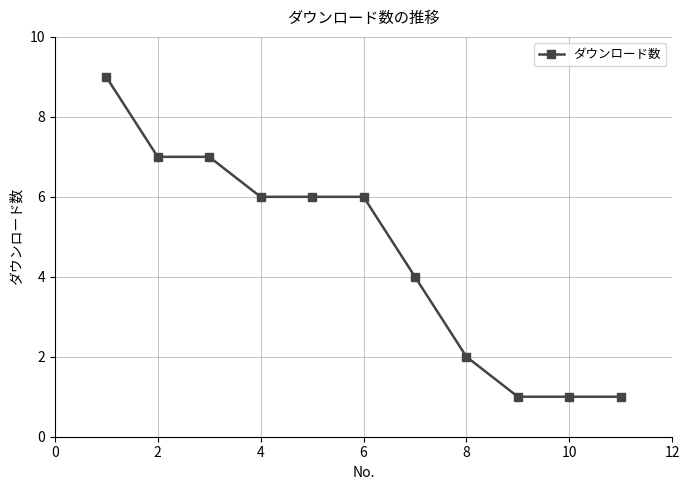

True or false: the data has more than 2 interior local peaks.

False